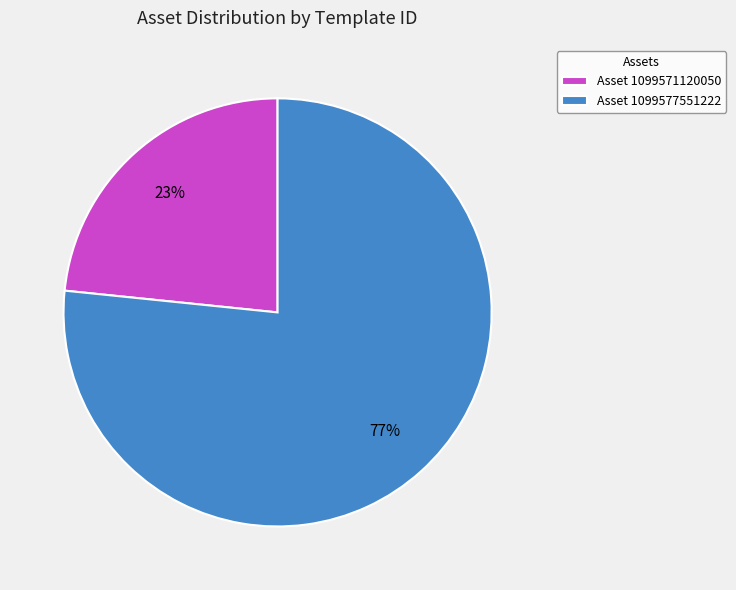

Count the number of slices in the pie.

2